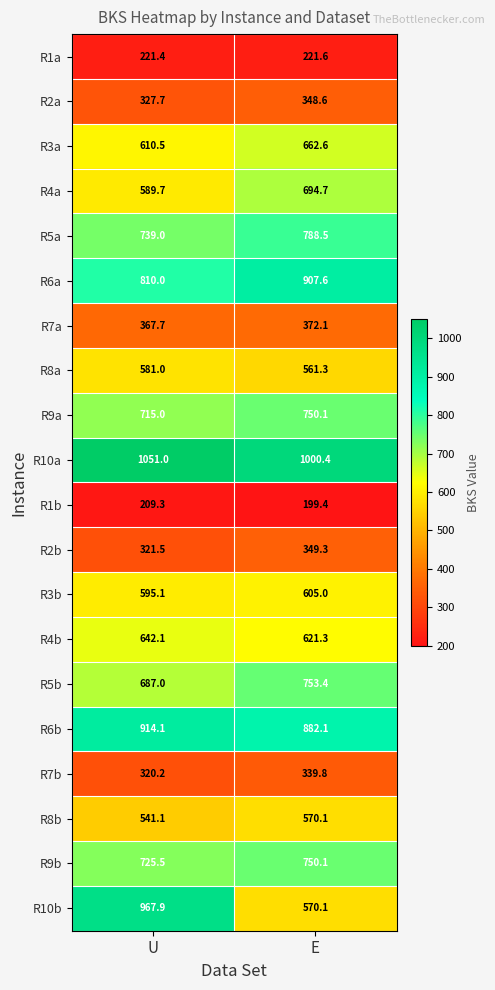

What is the sum of all R10a values?

2051.4